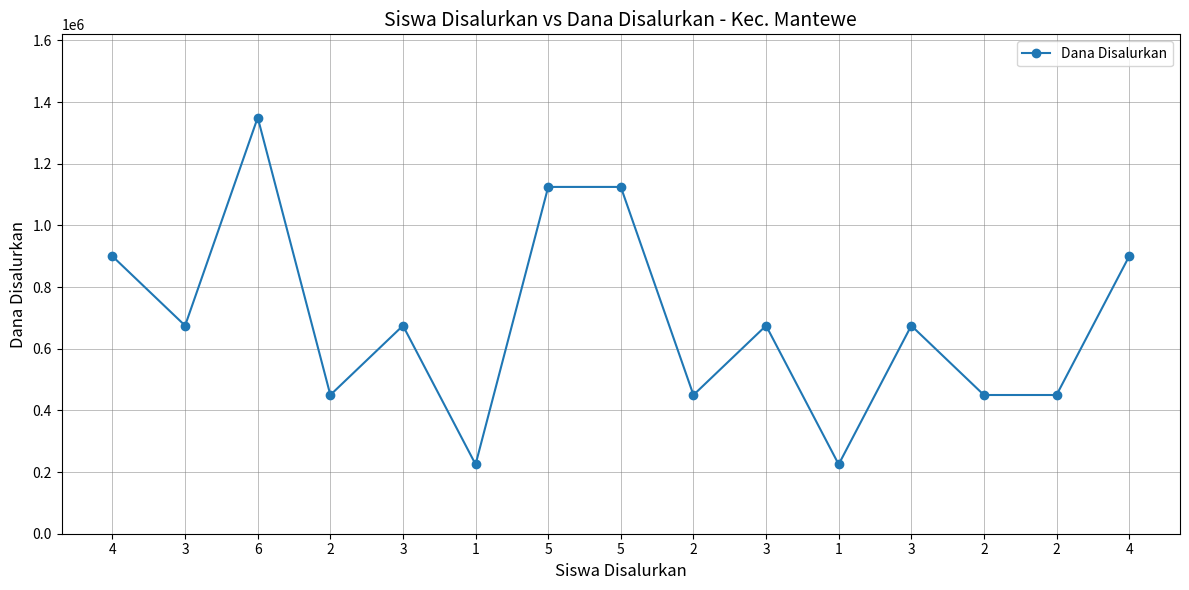

How many series are shown in this chart?

1